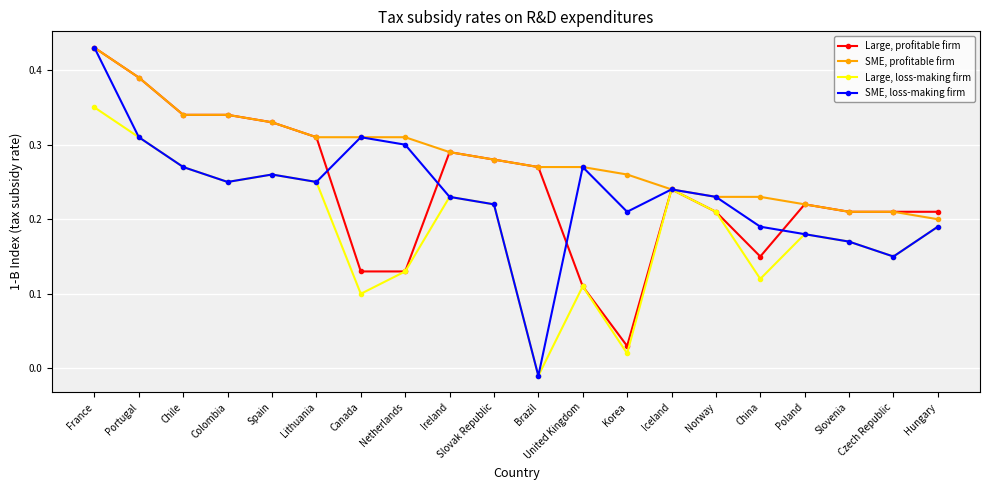

Which category has the lowest value in the Large, profitable firm series?

Korea